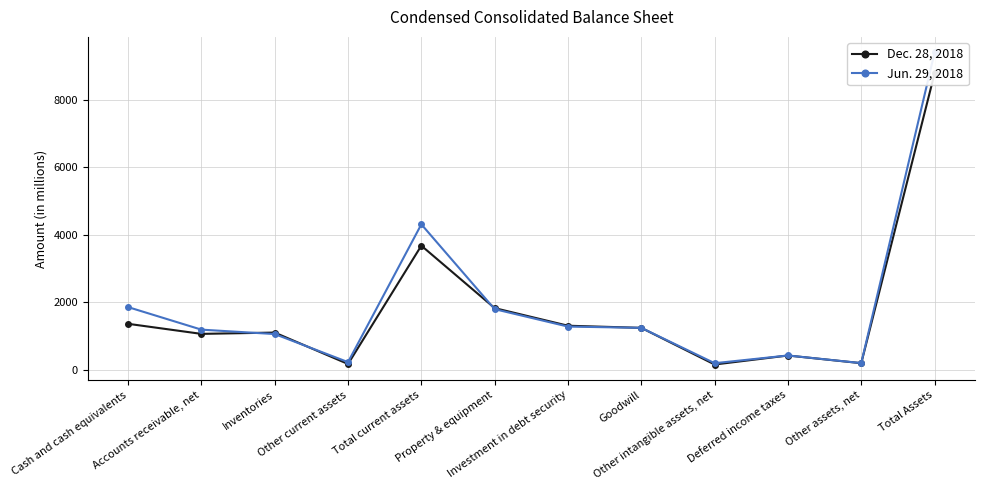

Rank the series by their average value, from highest to lowest.

Jun. 29, 2018, Dec. 28, 2018